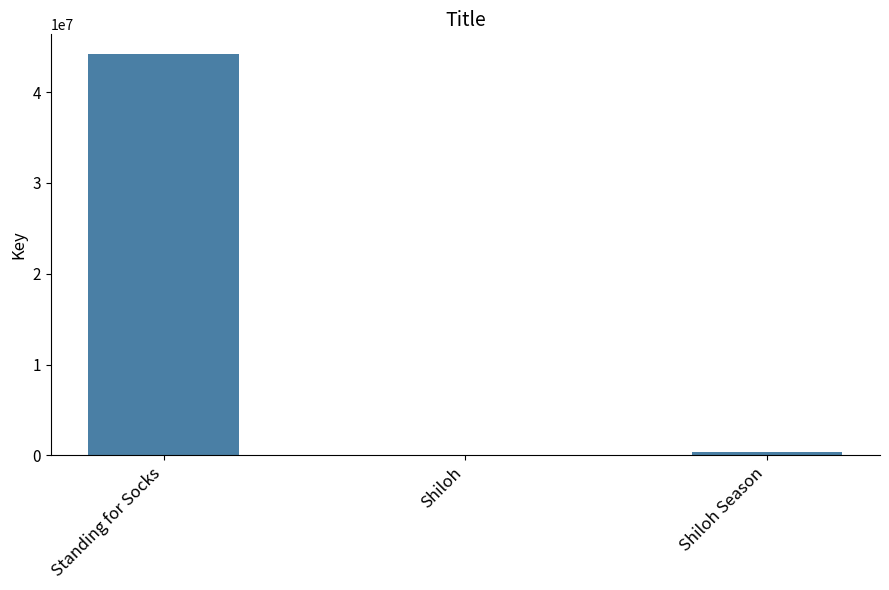

At which label is the value closest to 22080307?

Shiloh Season